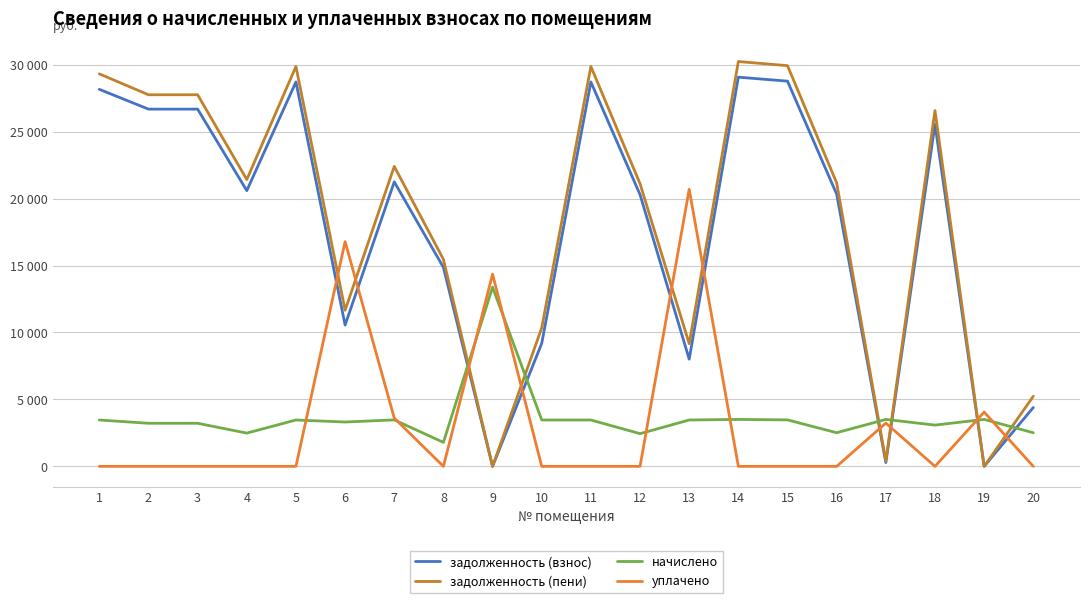

Rank the series by their maximum value, from lowest to highest.

начислено, уплачено, задолженность (взнос), задолженность (пени)